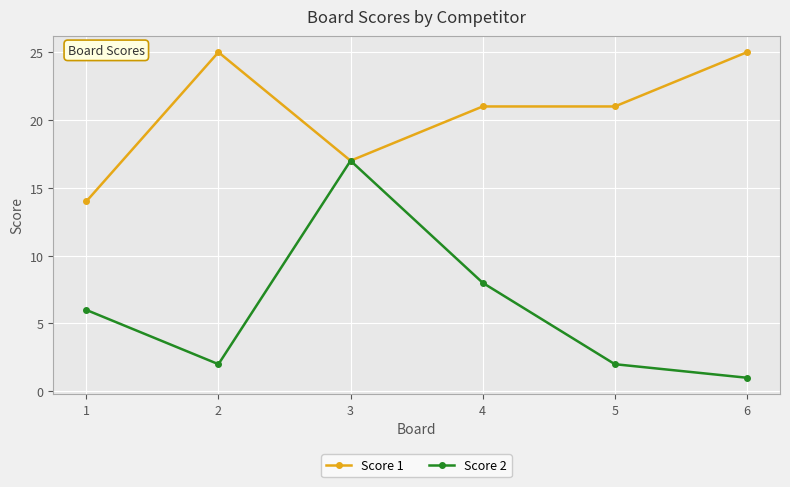

What is the difference between the highest and lowest values at 5?

19